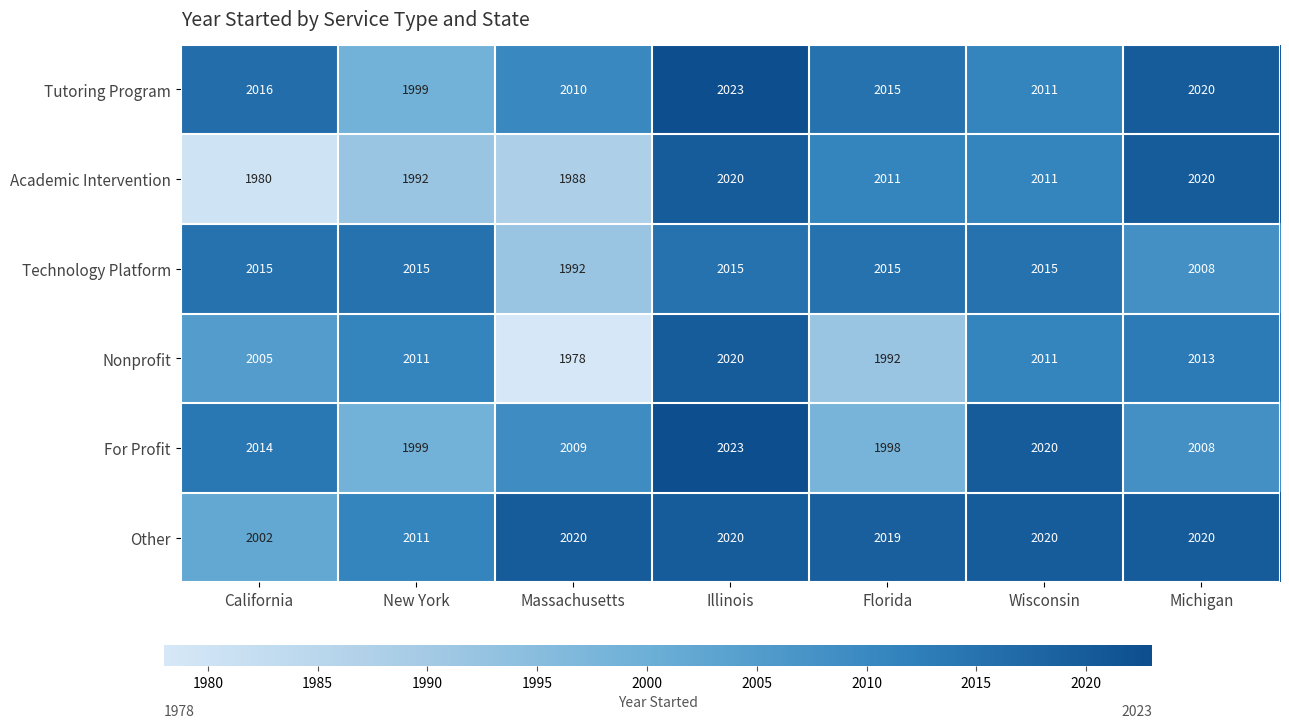

What is the average value of the Tutoring Program series?

2013